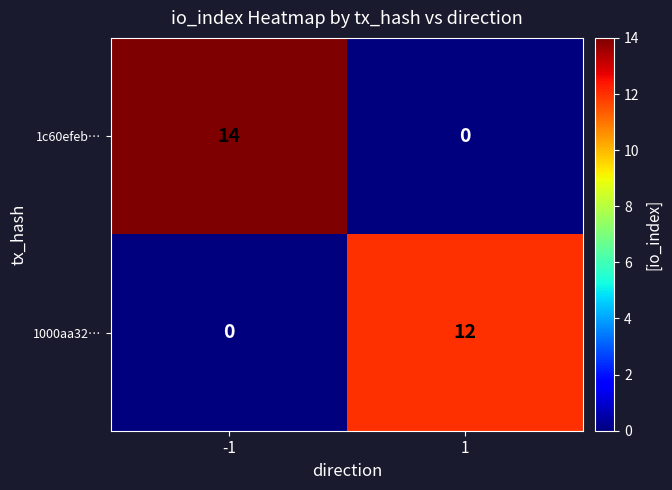

Reading right to left, list all the values displayed in this chart.

1c60efeb…: 0	14
1000aa32…: 12	0